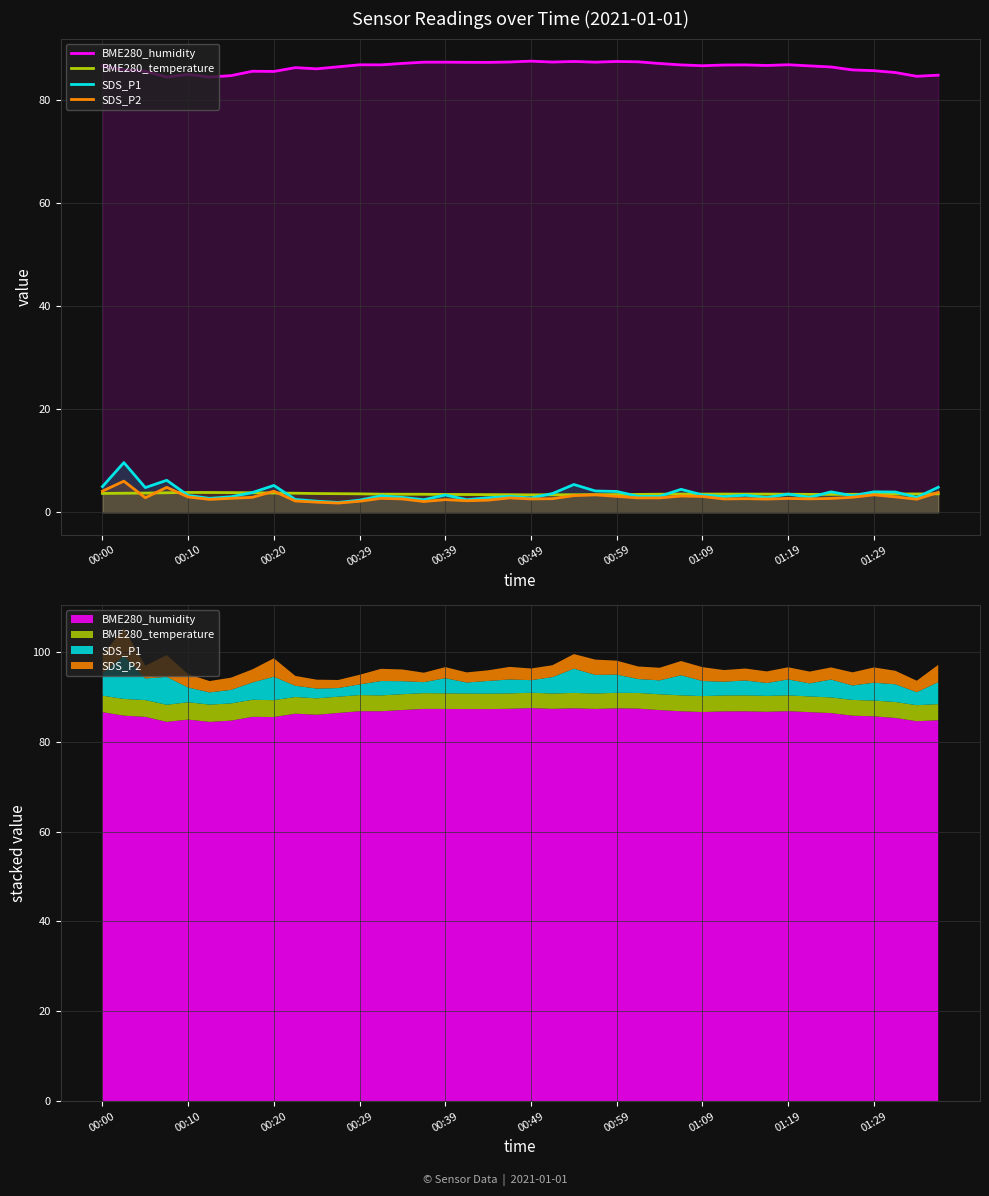

What is the minimum value shown in the chart?

1.8